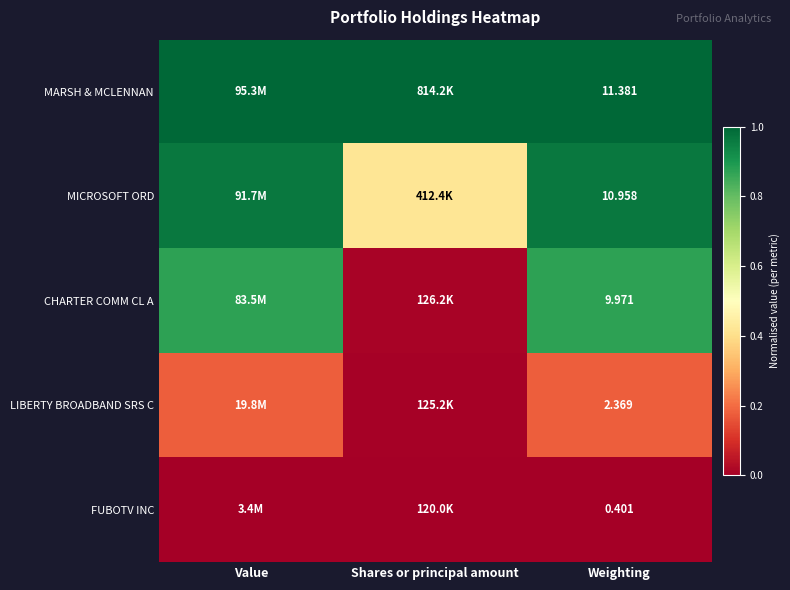

Is the value of CHARTER COMM CL A at Weighting greater than the value of MICROSOFT ORD at Weighting?

No